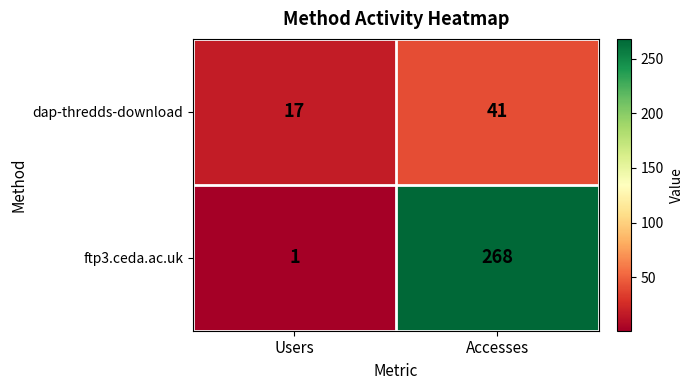

Which series has the largest total across all categories?

ftp3.ceda.ac.uk